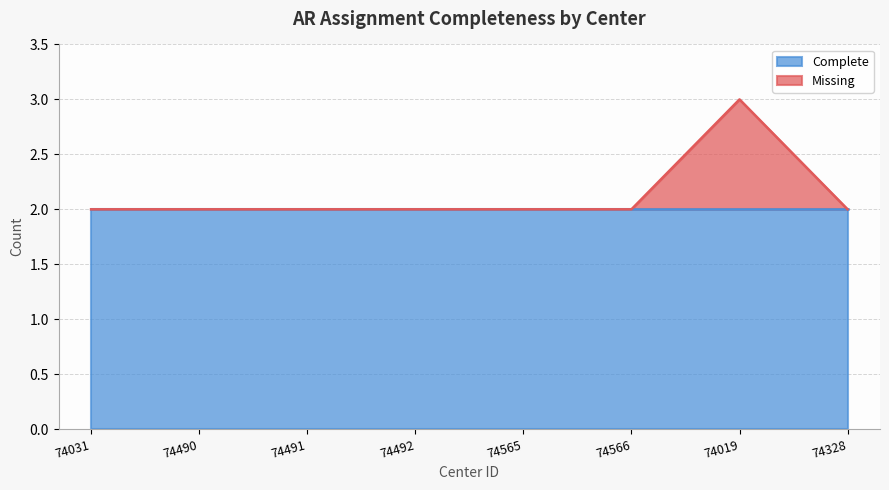

Does the chart have visible grid lines?

Yes